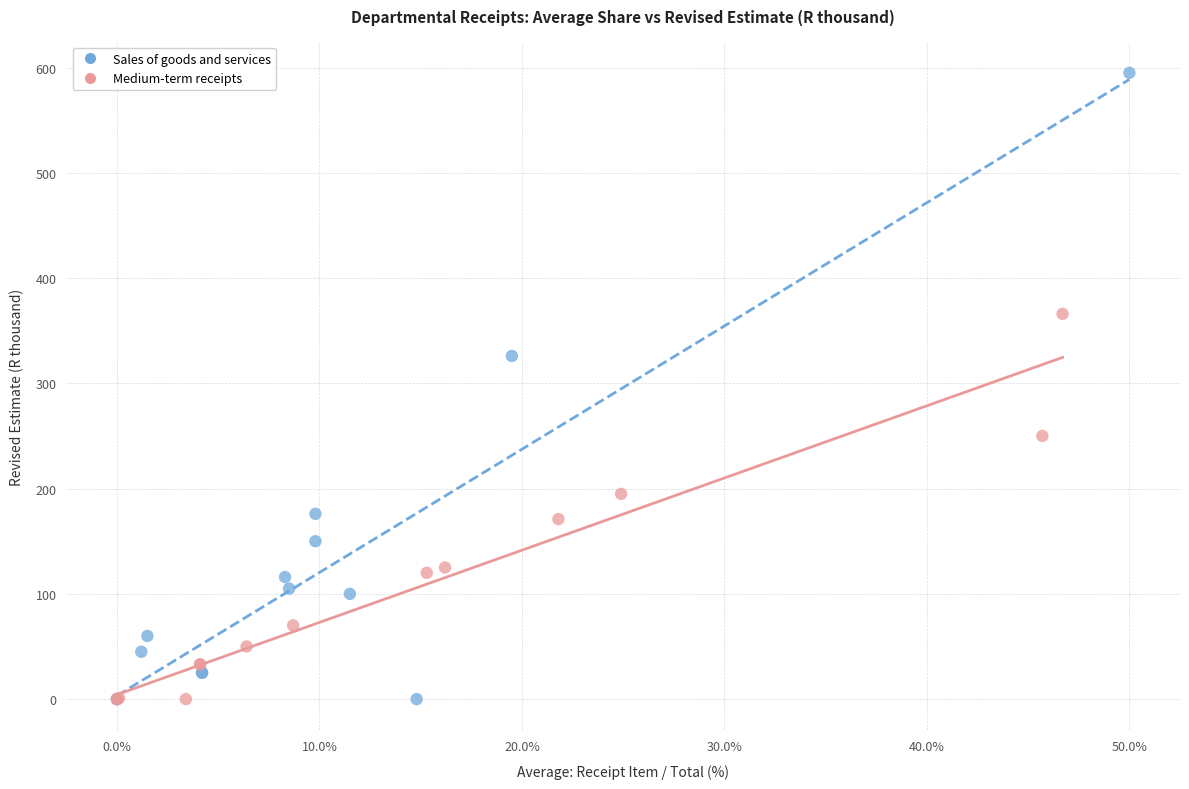

Which series has the widest spread of Y values?

Sales of goods and services